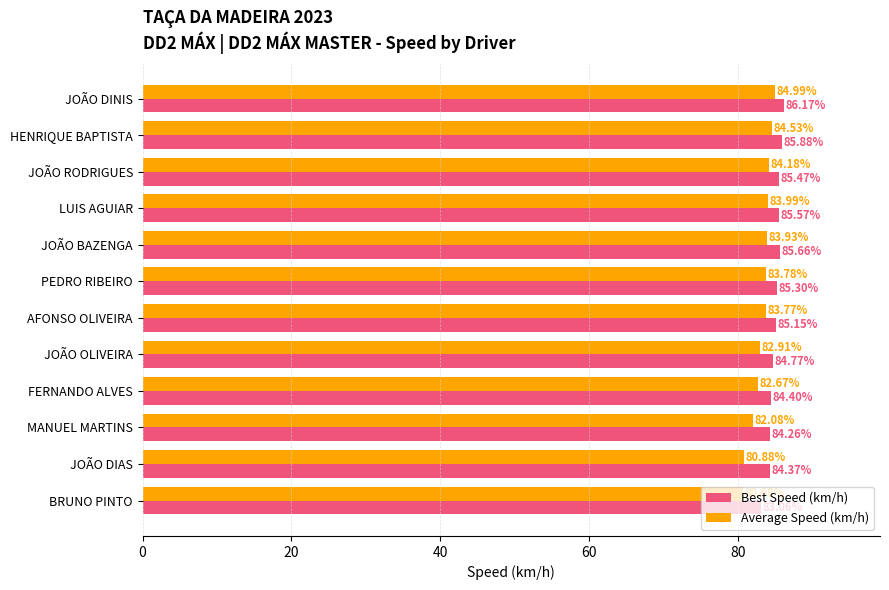

At which label does Average Speed (km/h) reach its peak?

JOÃO DINIS